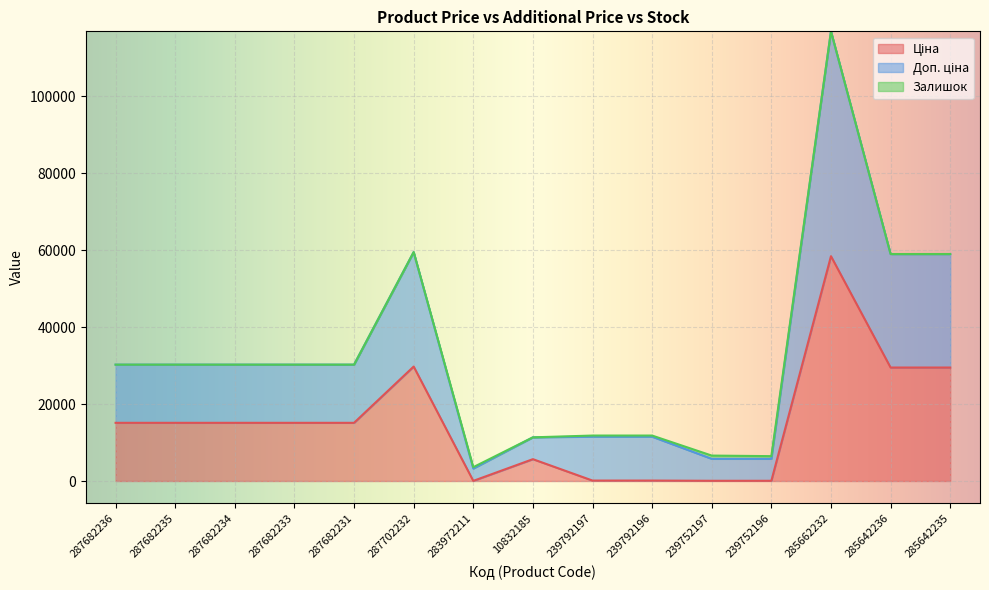

Rank the categories by Доп. ціна value from lowest to highest.

283972211, 239752196, 239752197, 10832185, 239792197, 239792196, 287682236, 287682235, 287682234, 287682233, 287682231, 285642236, 285642235, 287702232, 285662232